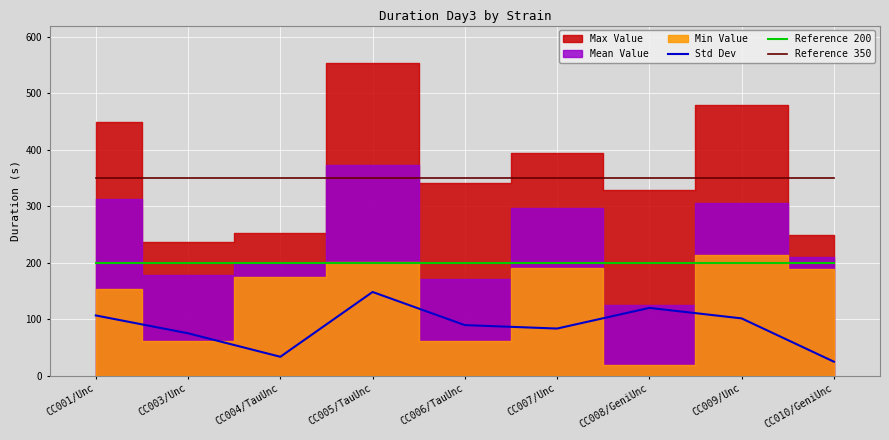

Is it true that Reference 350 equals 350.0 at CC007/Unc?

True